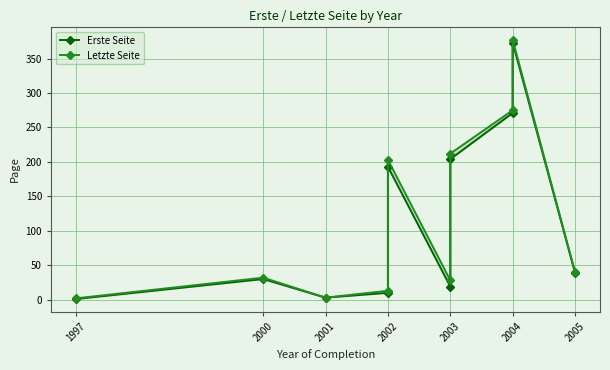

What is the value of the Letzte Seite point at the 2nd from the left?

32